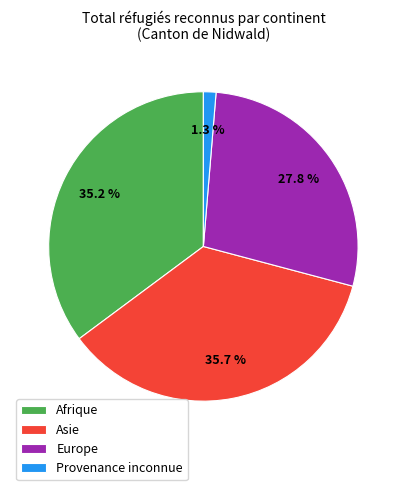

To the nearest percent, what is the average slice percentage?

25%